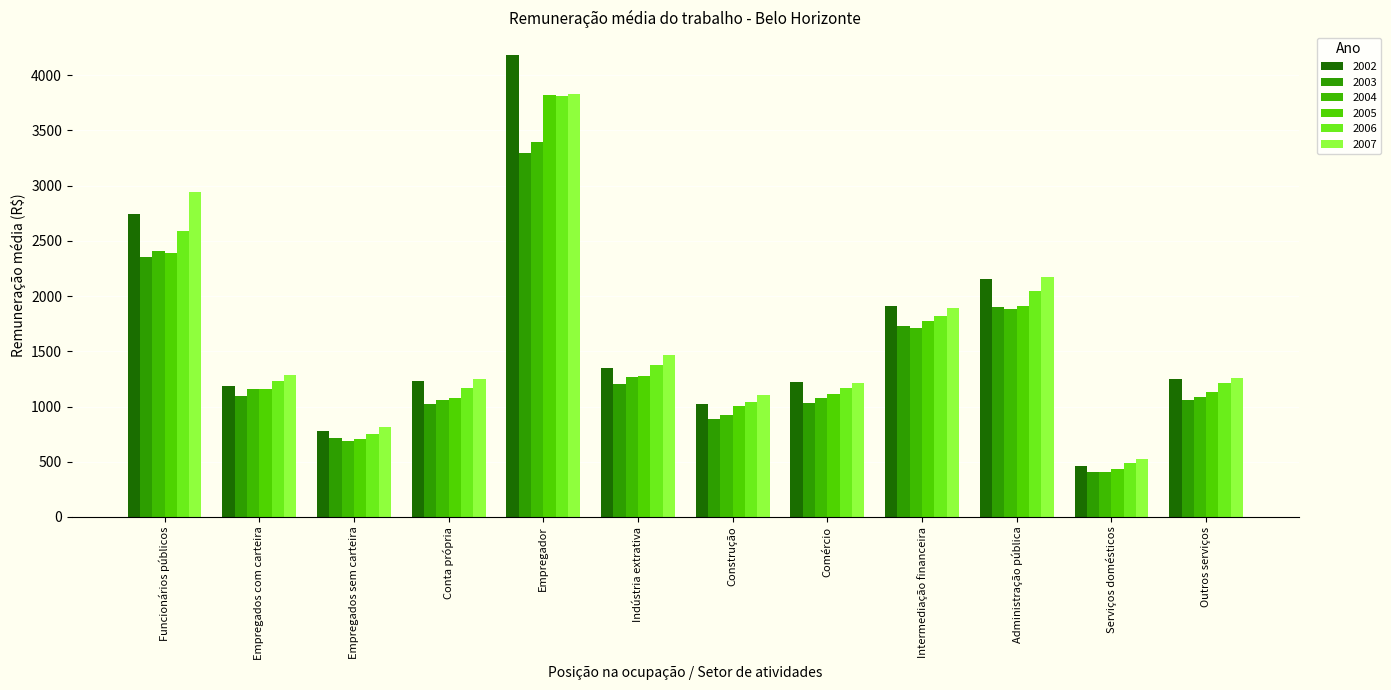

Between Funcionários públicos and Intermediação financeira, which is larger?

Funcionários públicos